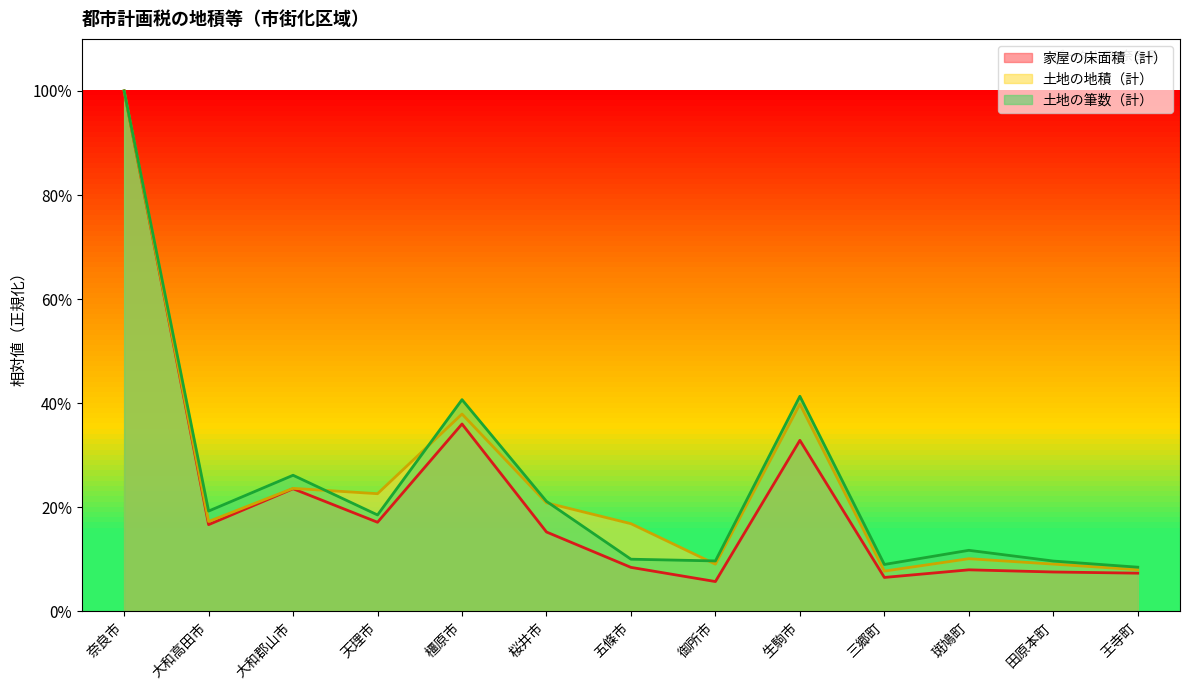

Rank the categories by 家屋の床面積（計） value from highest to lowest.

奈良市, 橿原市, 生駒市, 大和郡山市, 天理市, 大和高田市, 桜井市, 五條市, 斑鳩町, 田原本町, 王寺町, 三郷町, 御所市